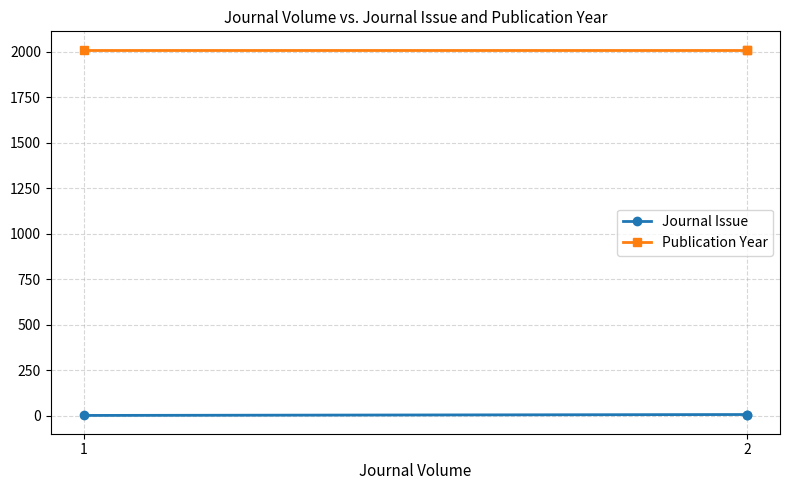

How many series are shown in this chart?

2